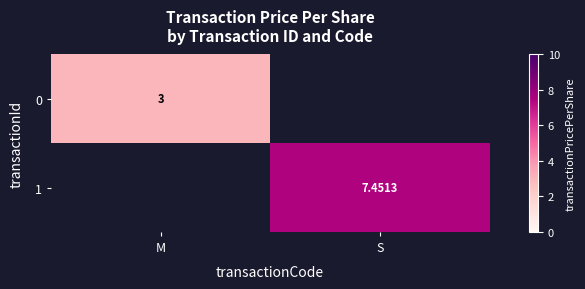

Is the value of 0 at M greater than the value of 1 at S?

No